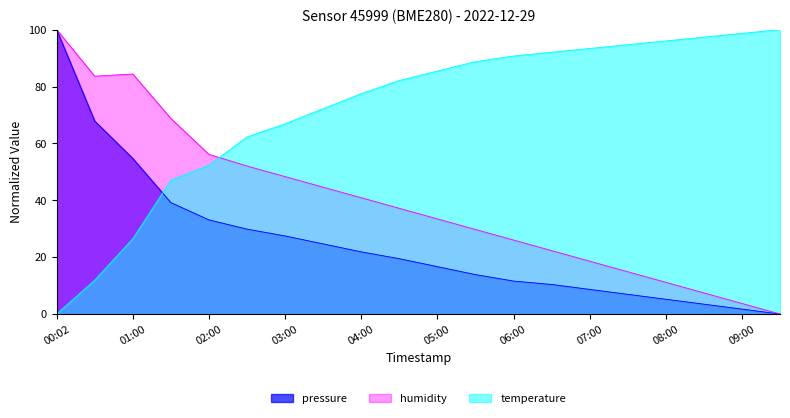

The humidity series shows 19.5 at 05:30. True or false?

False